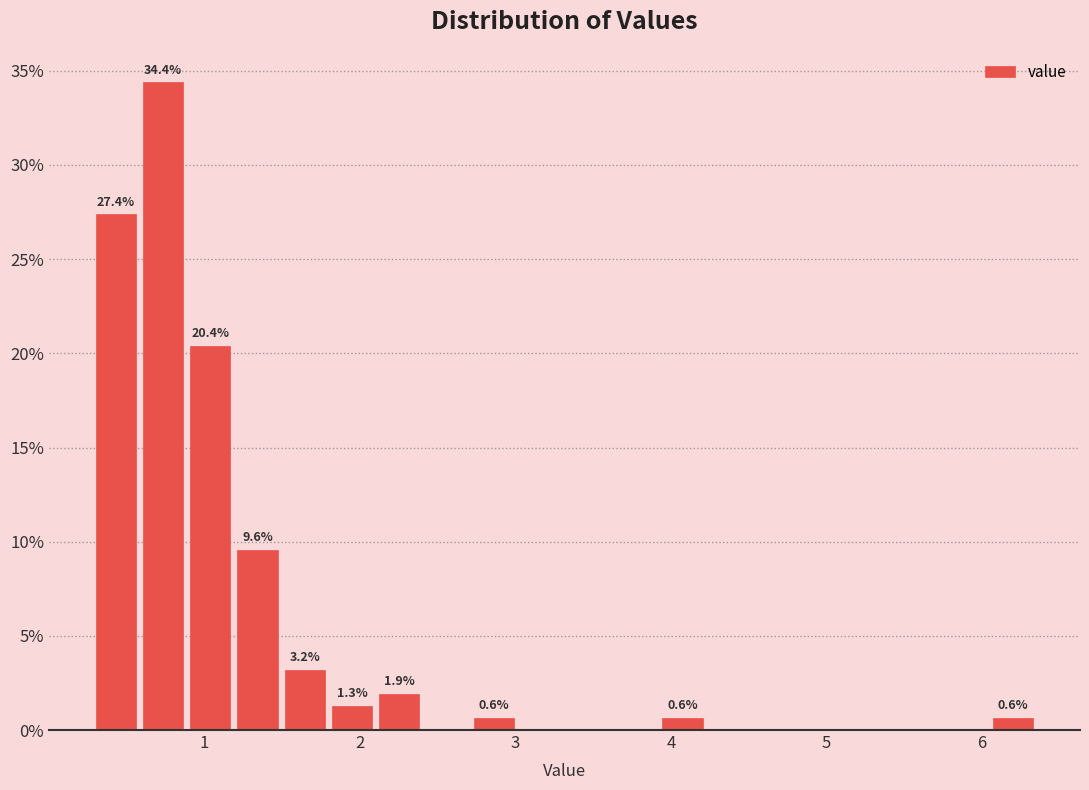

Read against the x-axis, roughly where is the centre of the tallest bar?

0.7